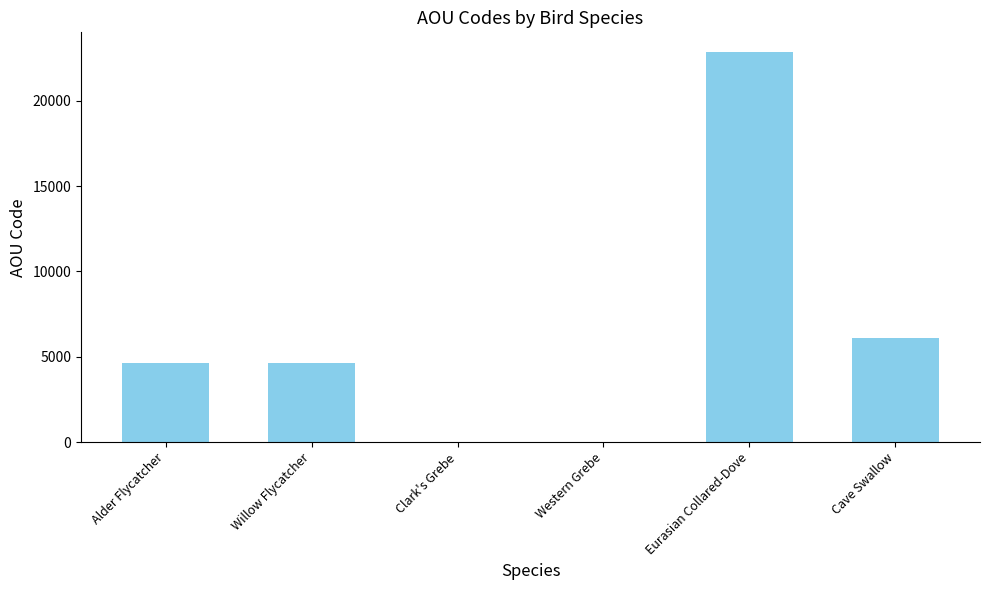

Which label corresponds to the largest value in the chart?

Eurasian Collared-Dove